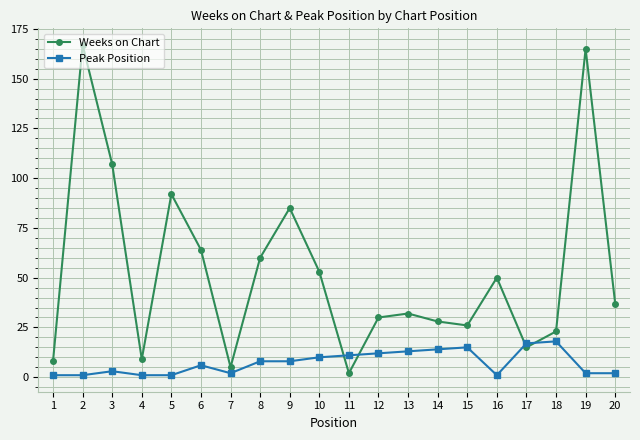

Reading left to right, list all the values displayed in this chart.

Weeks on Chart: 8	167	107	9	92	64	5	60	85	53	2	30	32	28	26	50	15	23	165	37
Peak Position: 1	1	3	1	1	6	2	8	8	10	11	12	13	14	15	1	17	18	2	2